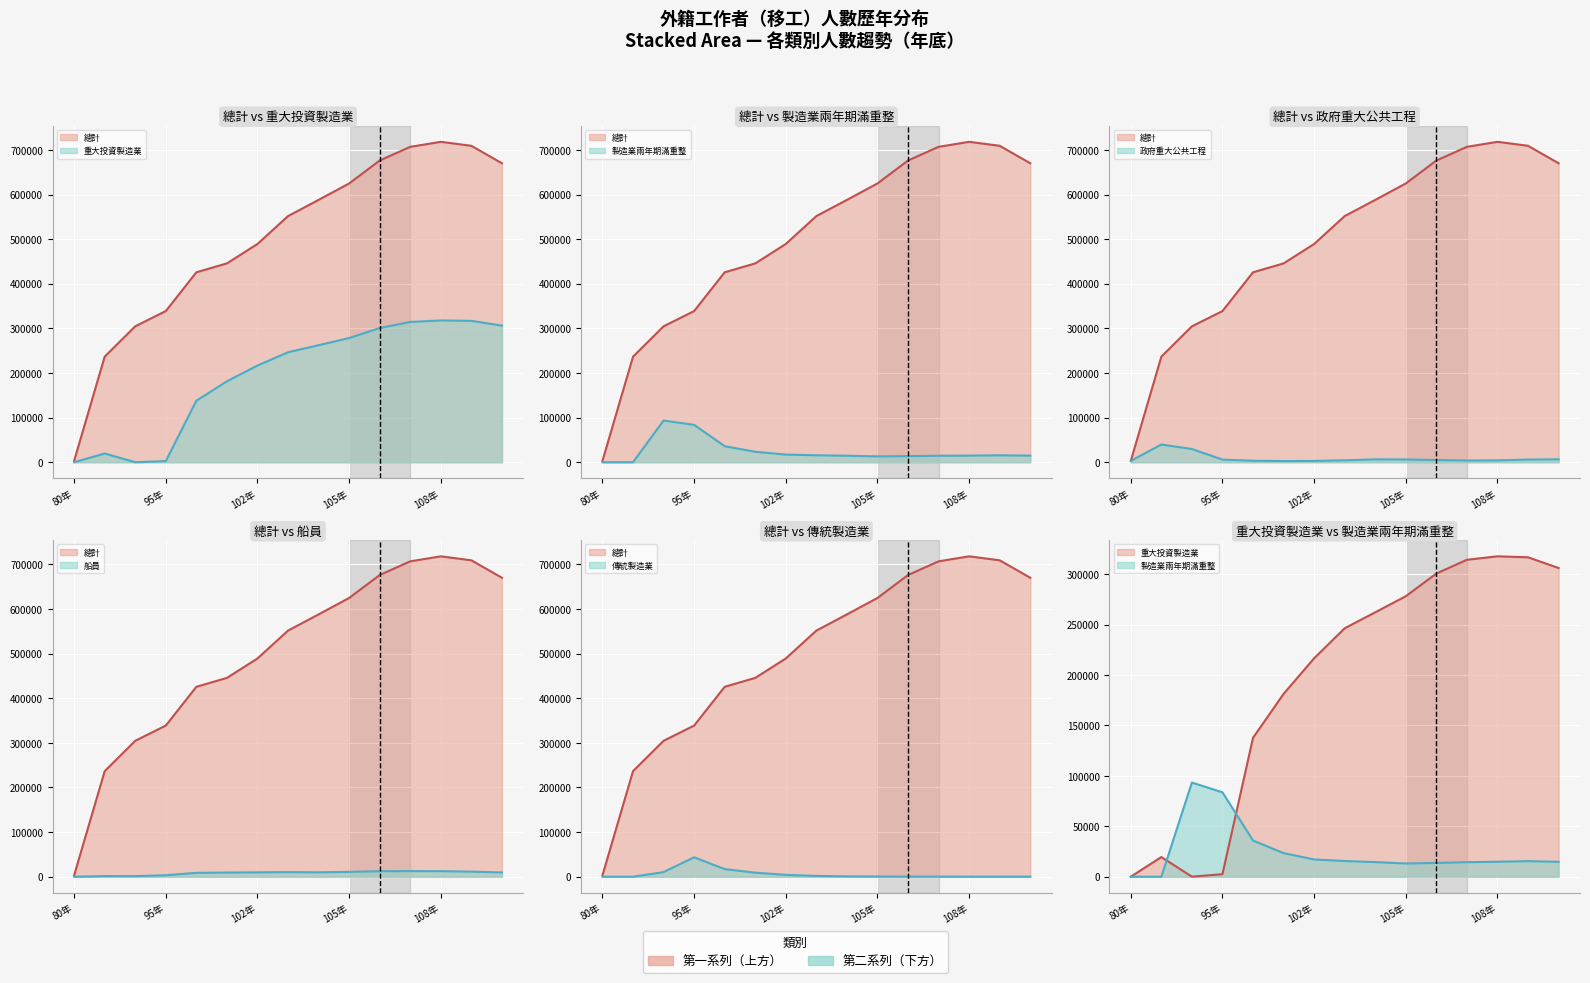

What position from the right is 105年?

6